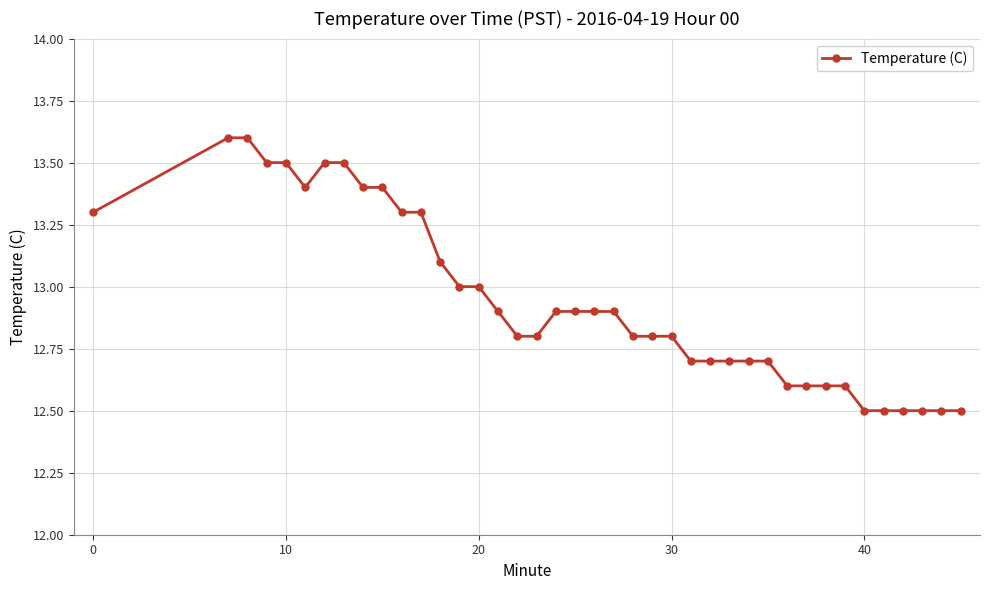

What is the minimum value shown in the chart?

12.5